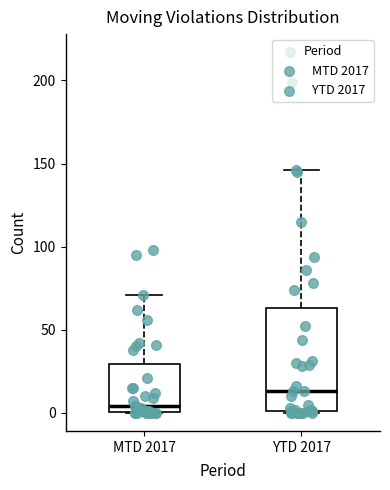

Reading left to right, read every box against the y-axis: the position of its median line, the range the box covers, and the ends of its whiskers. The values are not printed on the chart, so give them approximately, as read against the axis.

MTD 2017: median 5, box 0 to 30, whiskers 0 to 70
YTD 2017: median 15, box 0 to 65, whiskers 0 to 145